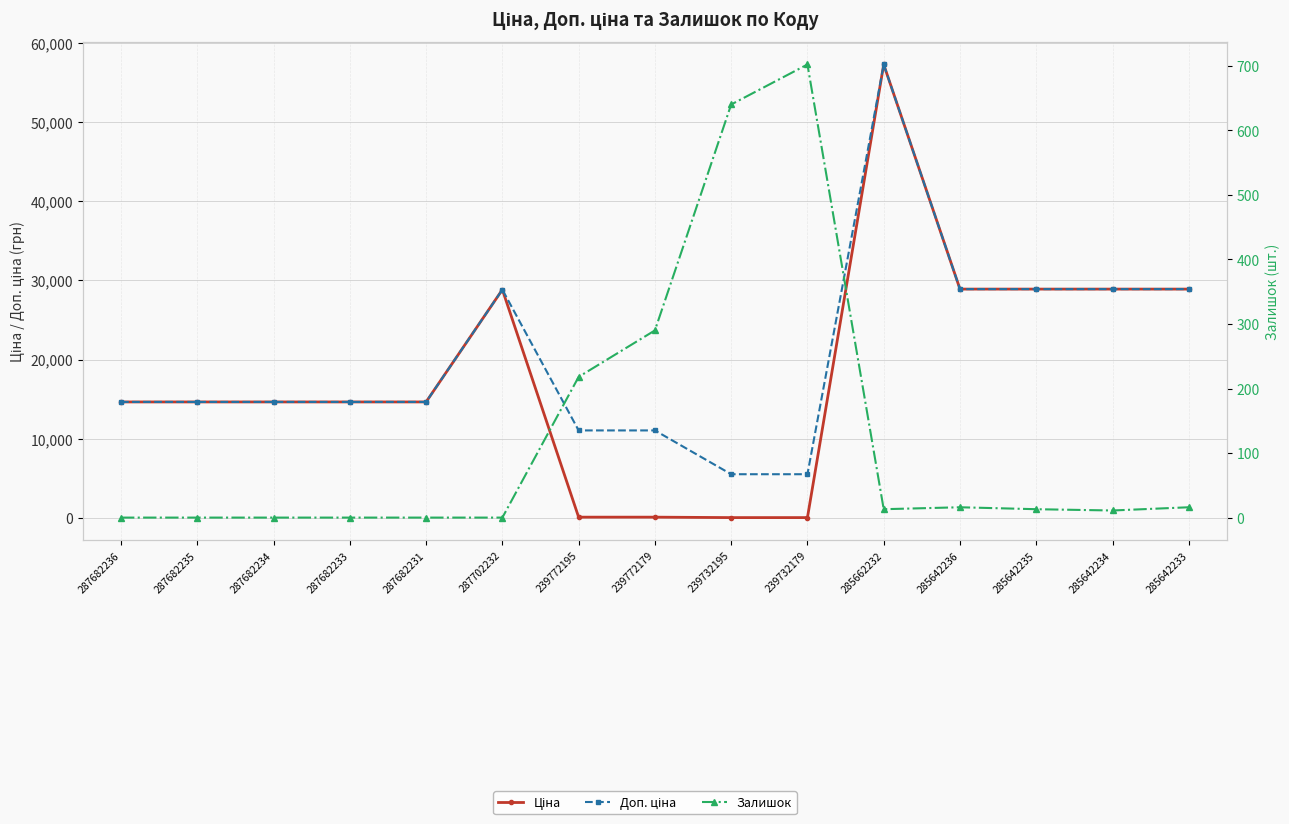

Between 287682236 and 285642235, which series saw the biggest shift?

Ціна